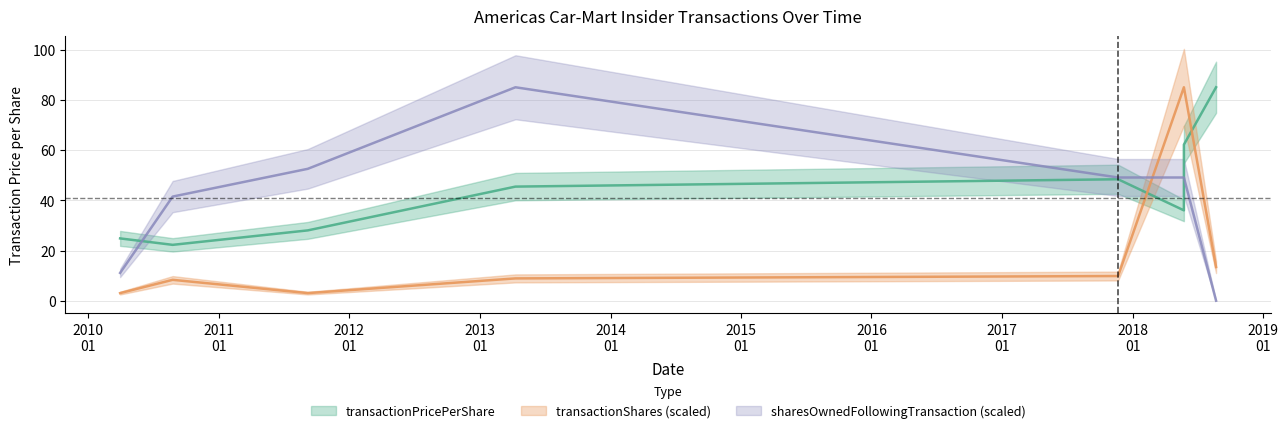

How many data points in transactionPricePerShare are above 45?

4